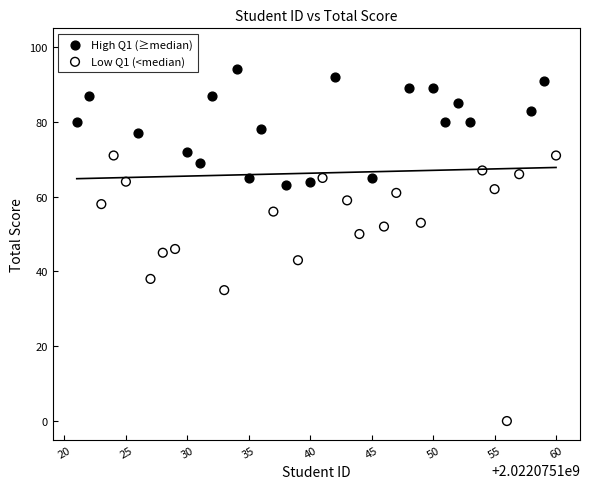

Which series reaches the maximum Y coordinate?

High Q1 (≥median)